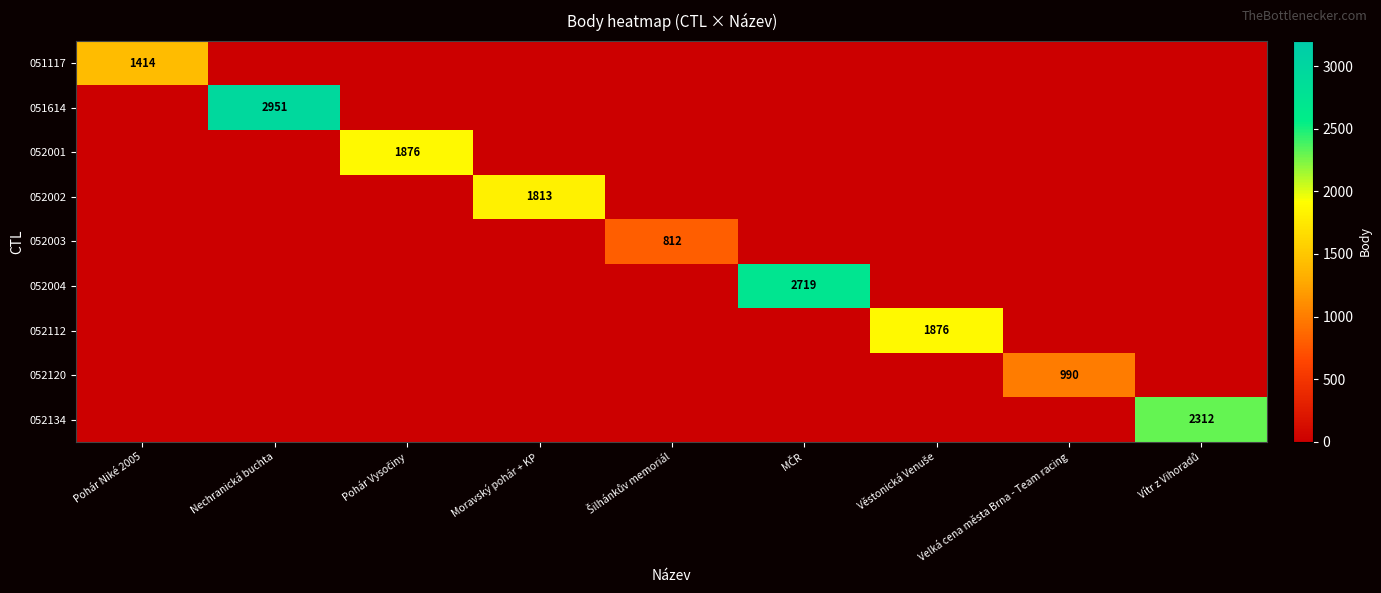

What is the spread (max minus min) of values at Vítr z Vihoradů?

2312